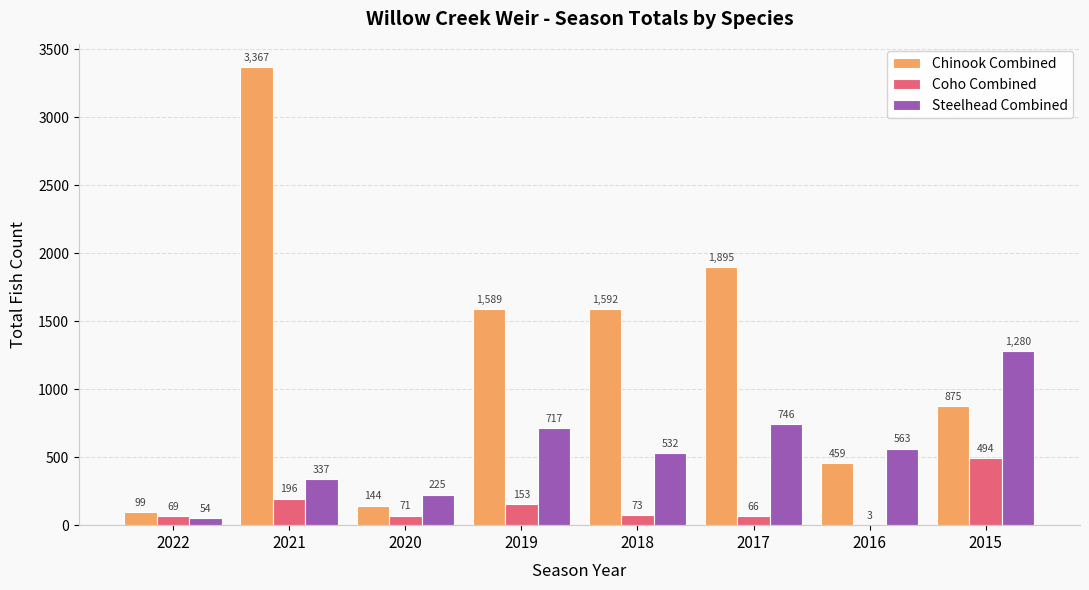

What is the greatest value displayed?

3367